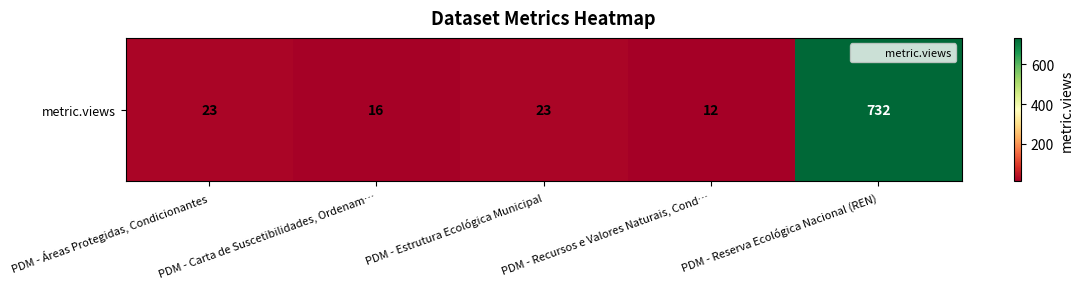

What is the approximate value at PDM - Estrutura Ecológica Municipal?

23